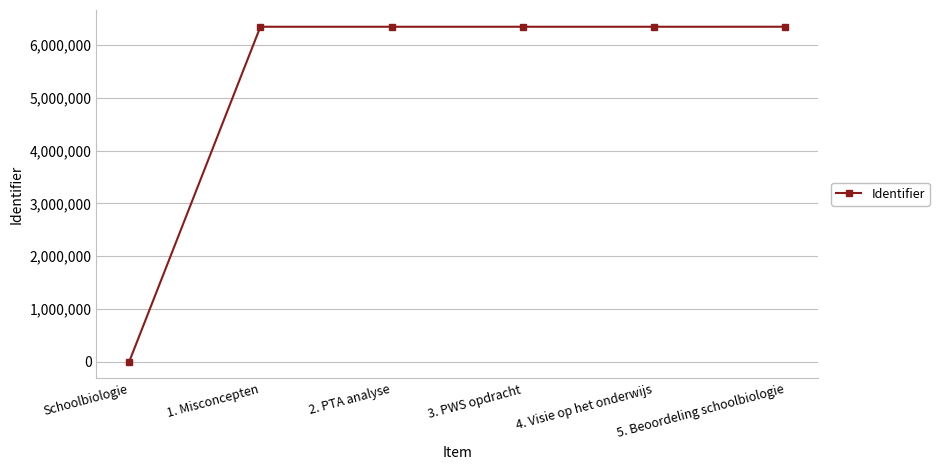

Is it true that the value at 2. PTA analyse is 6348503?

True